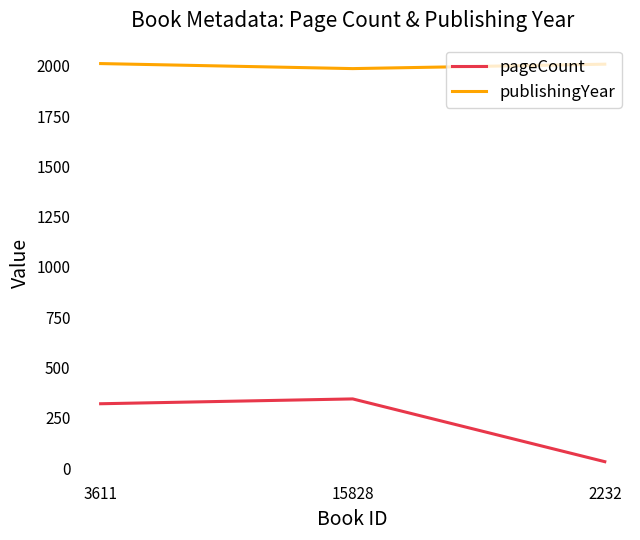

What is the total value across all series at 3611?

2331